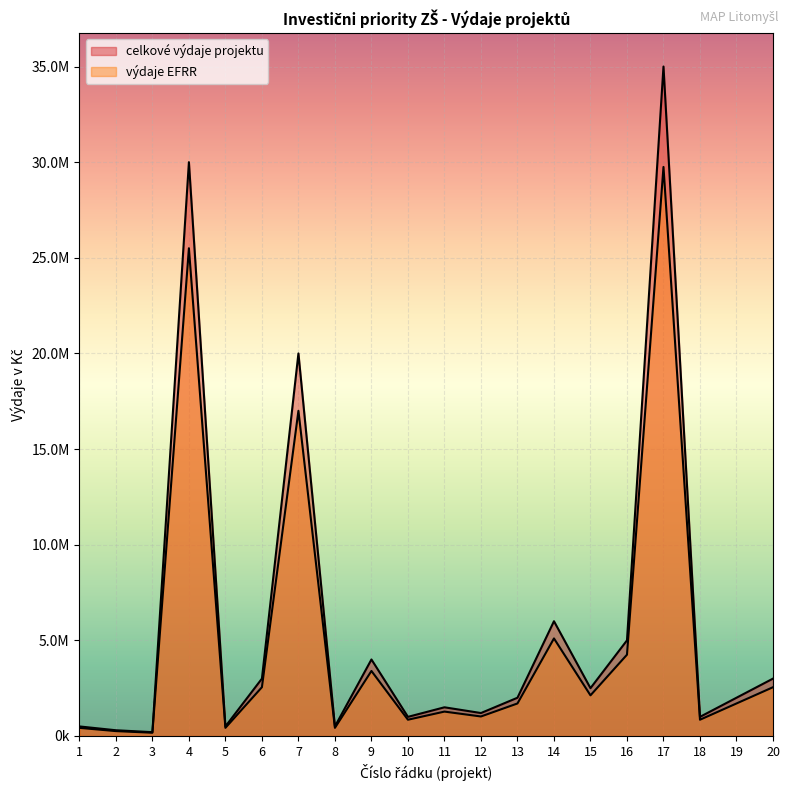

Rank the series at 9 from lowest to highest value.

vydaje_EFRR, celkove_vydaje